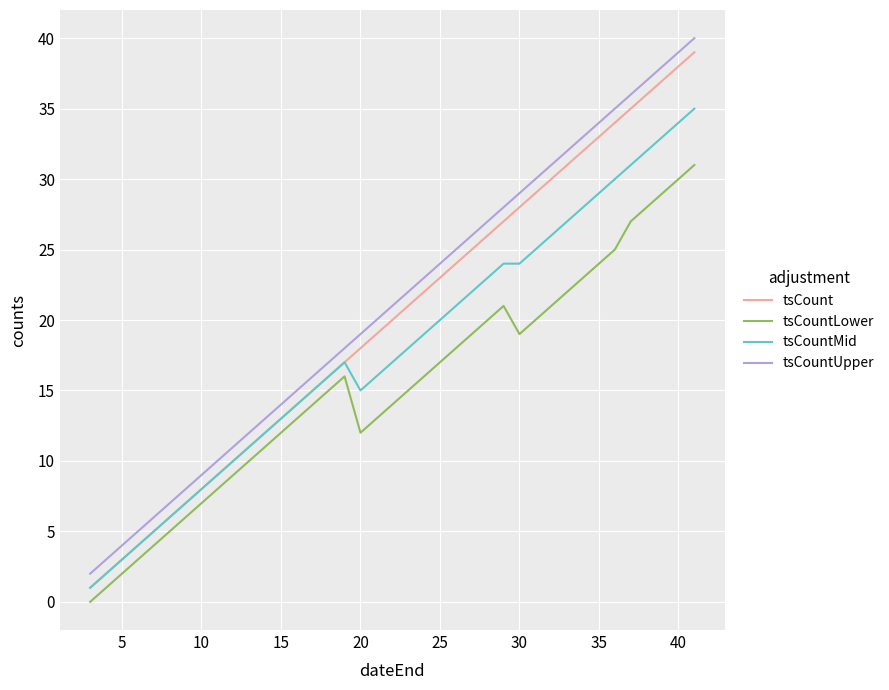

True or false: tsCountLower has more than 2 points higher than both neighbors.

False